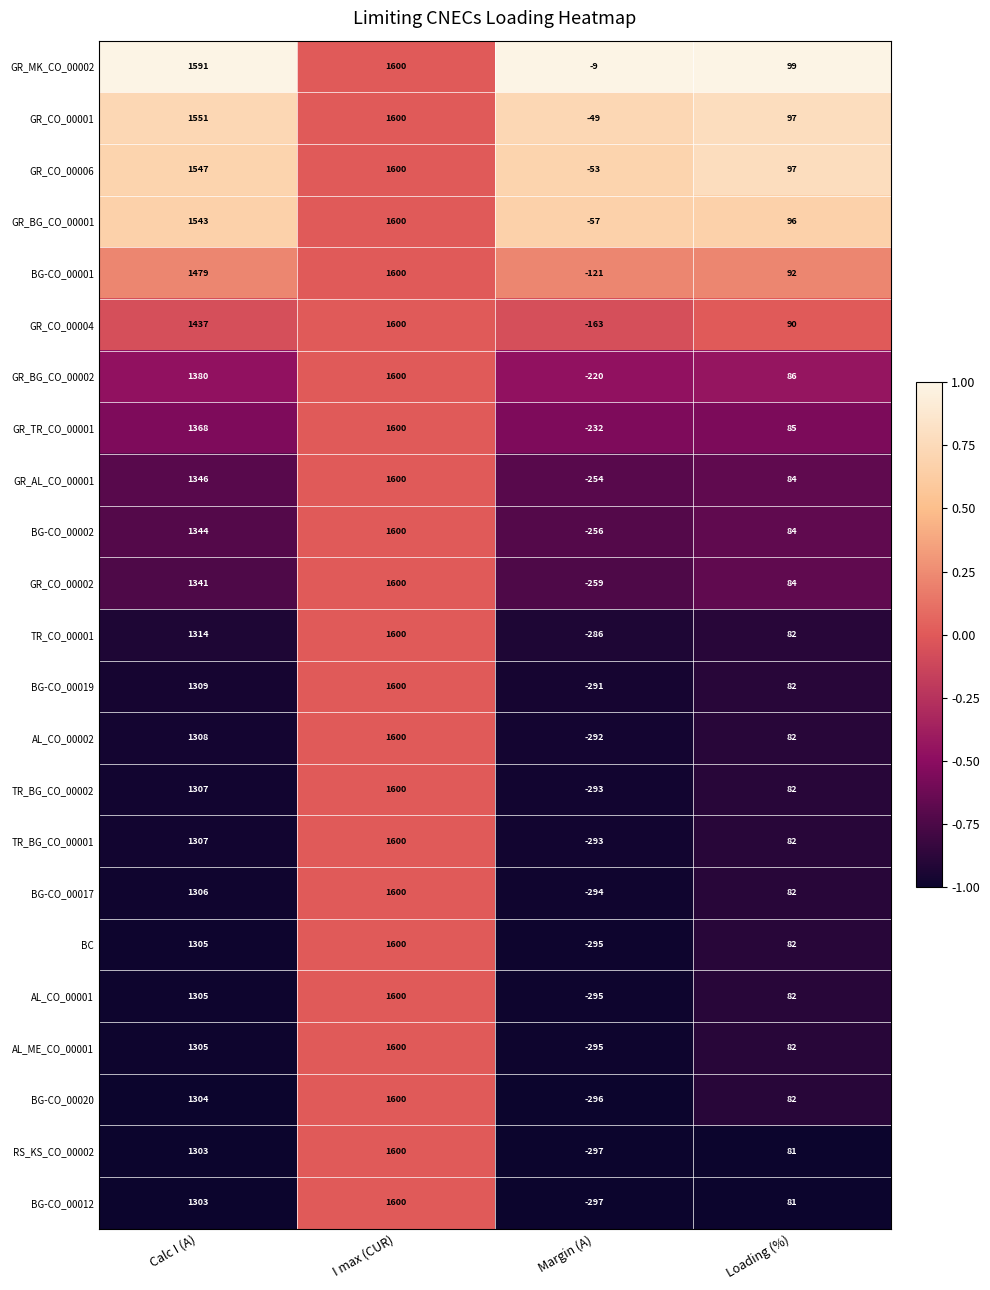

What is the sum of all GR_CO_00001 values?

3199